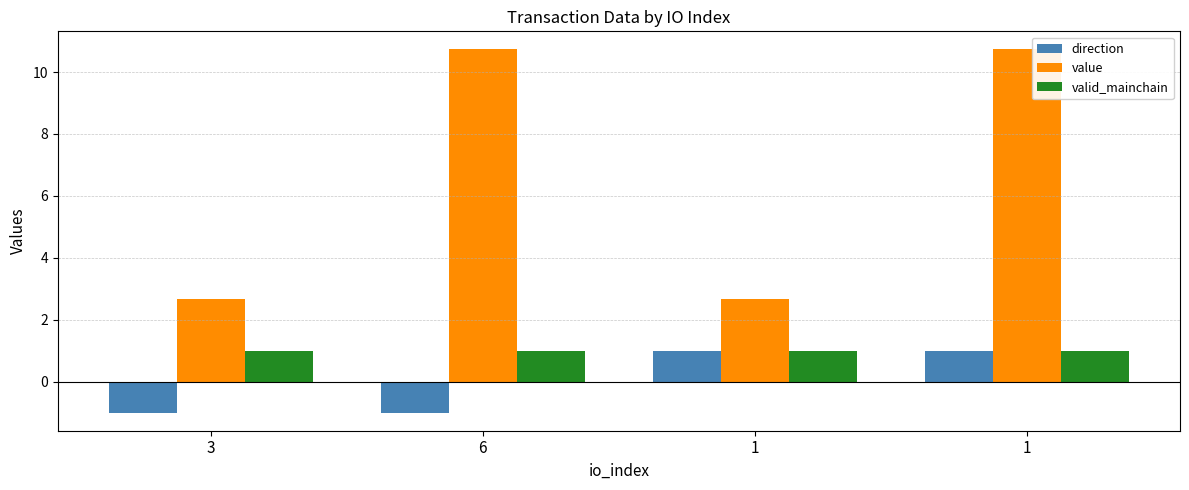

Rank the series at 3 from lowest to highest value.

direction, valid_mainchain, value